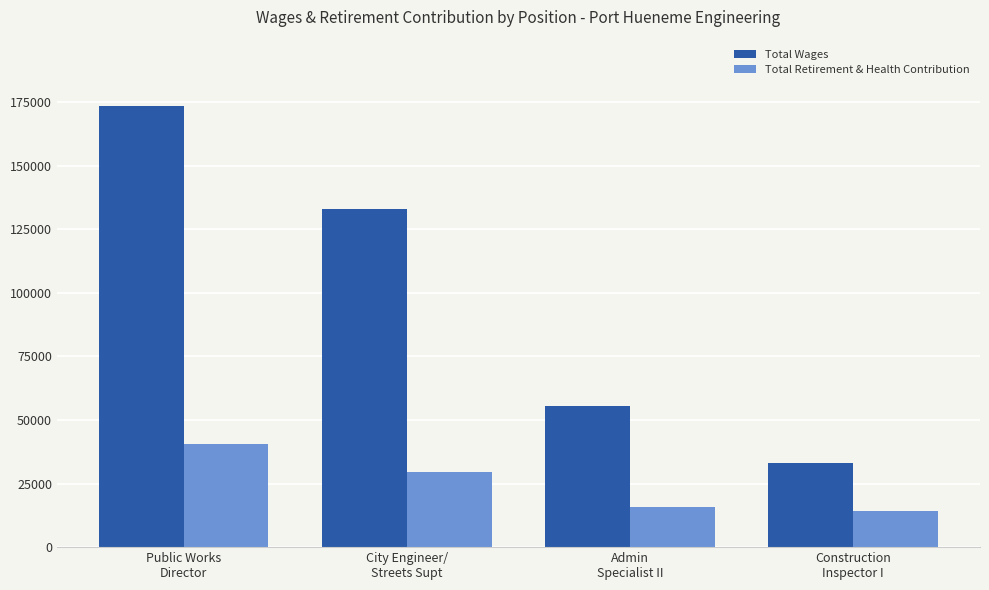

At which label does Total Retirement & Health Contribution reach its peak?

Public Works
Director